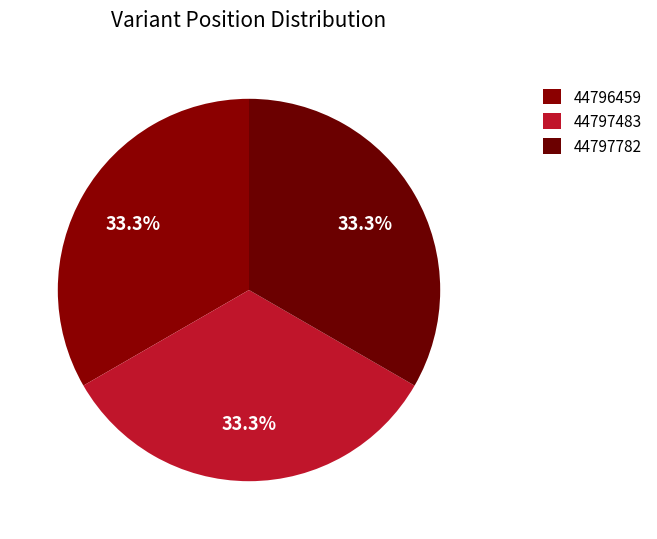

Count the number of slices in the pie.

3